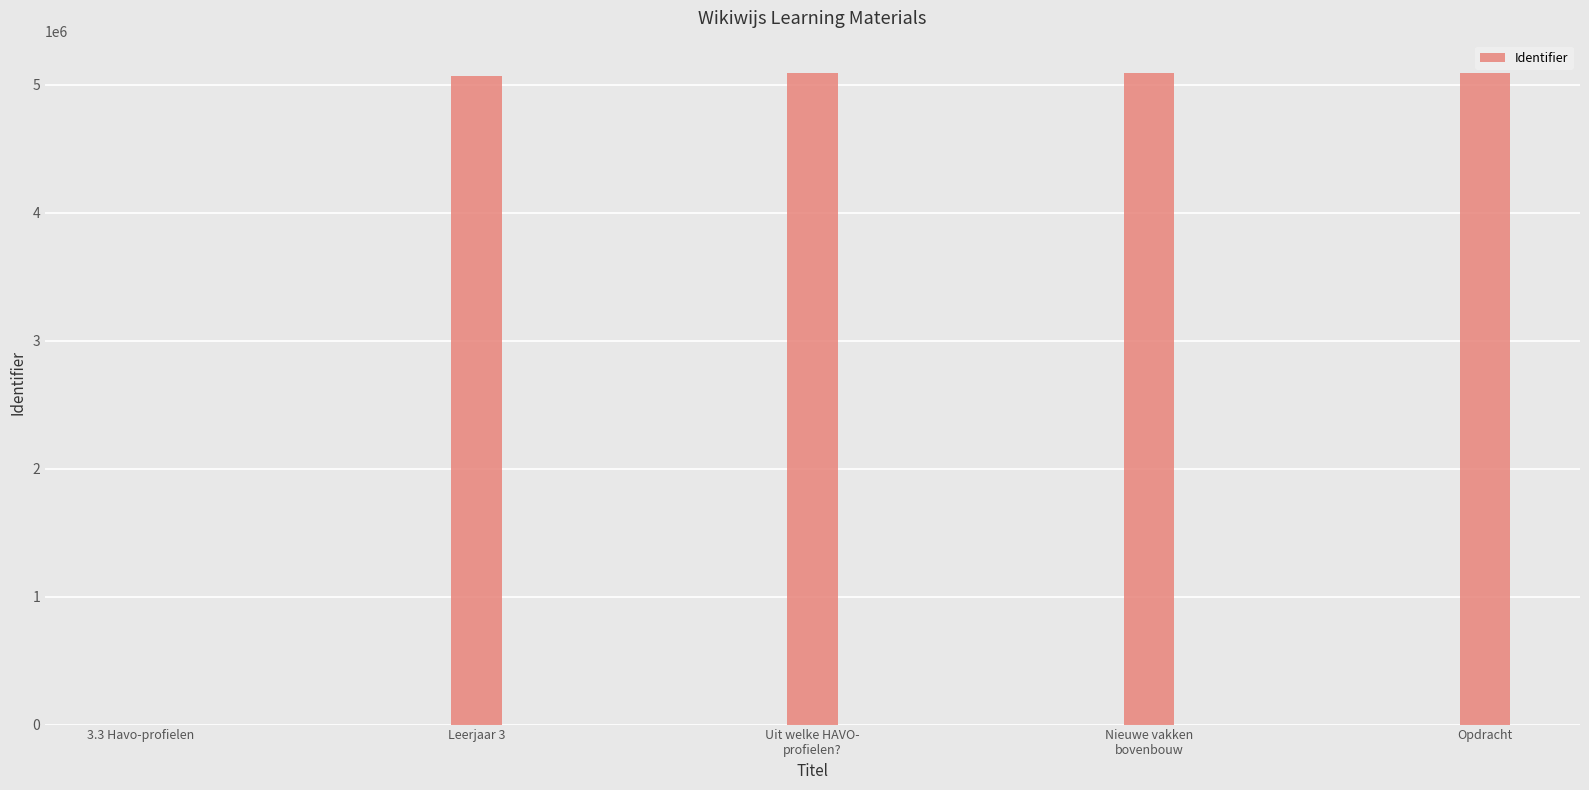

What is the change in value from 3.3 Havo-profielen to Leerjaar 3?

+5068345